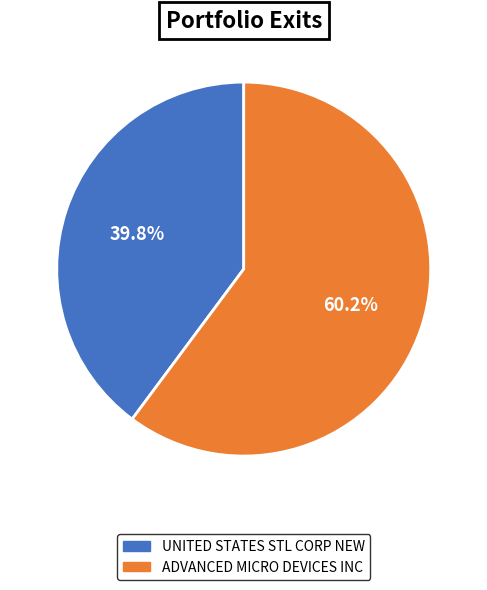

Which category accounts for the majority?

ADVANCED MICRO DEVICES INC